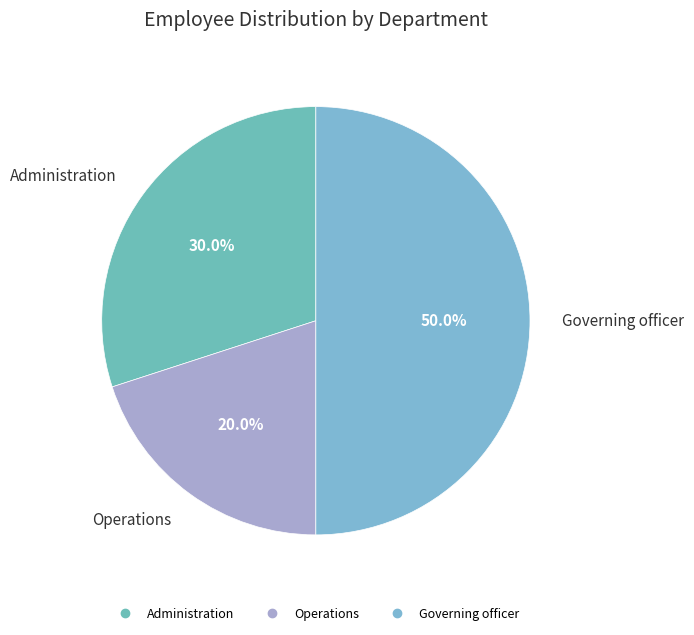

Is Administration the majority of the pie?

No